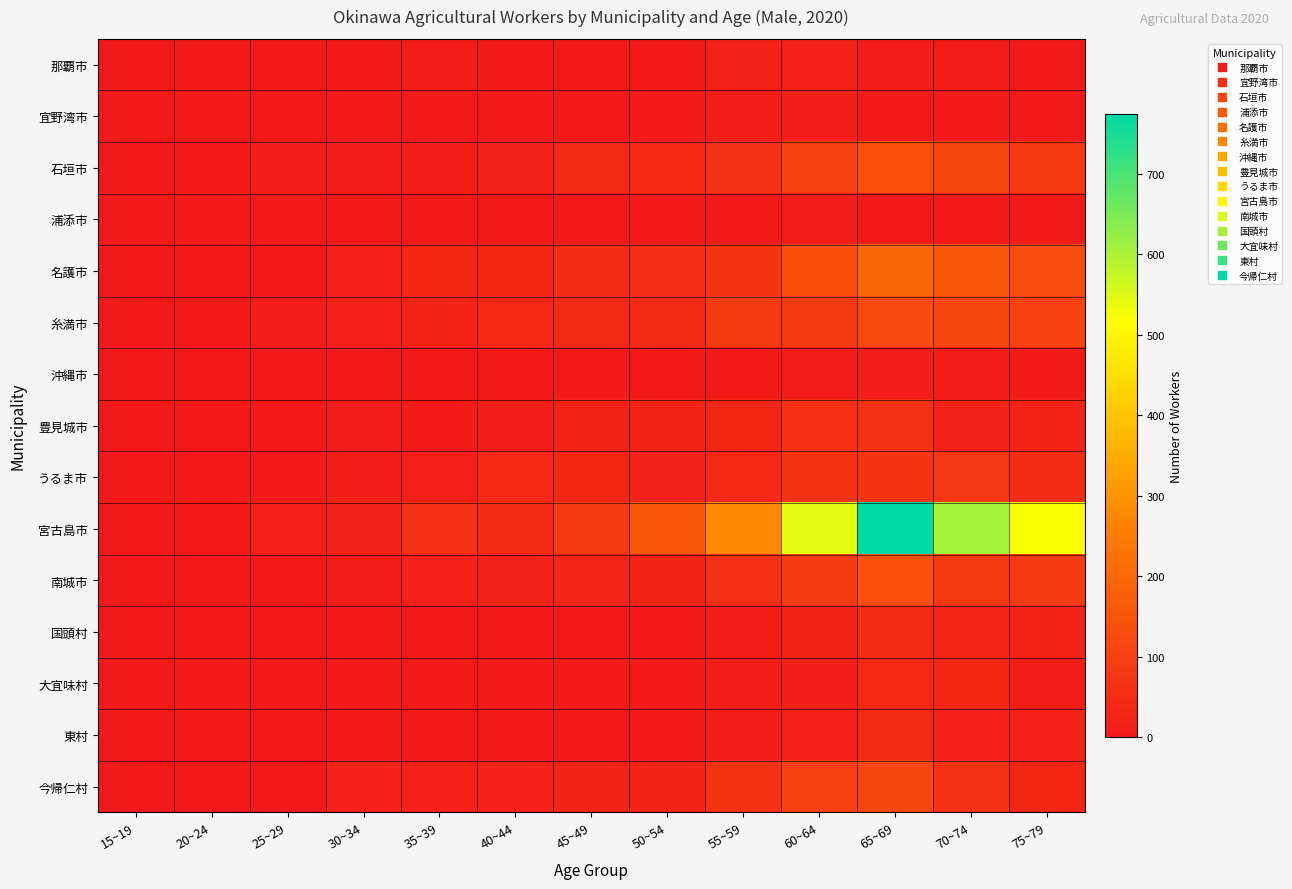

What is the greatest value displayed?

774